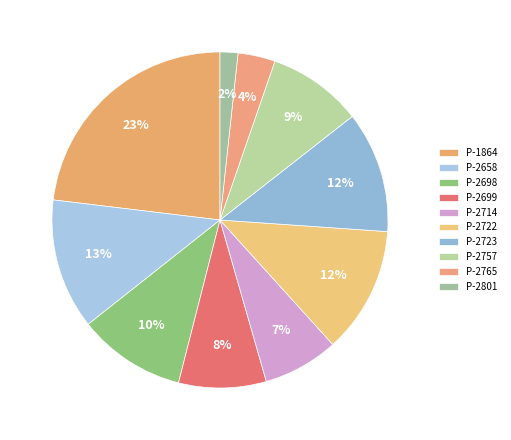

Approximately how many times larger is the value at P-2757 compared to P-2699?

1.1